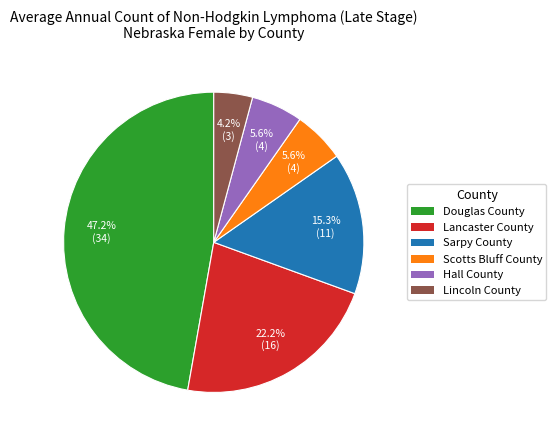

Is the sum of Douglas County and Hall County greater than half?

Yes